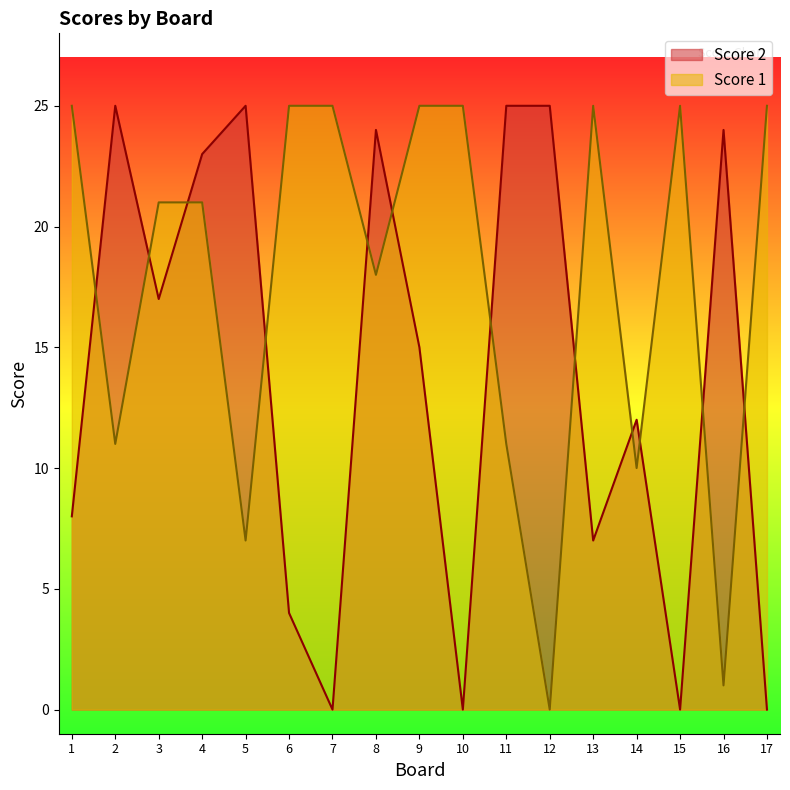

Which series has the largest total across all categories?

Score 1